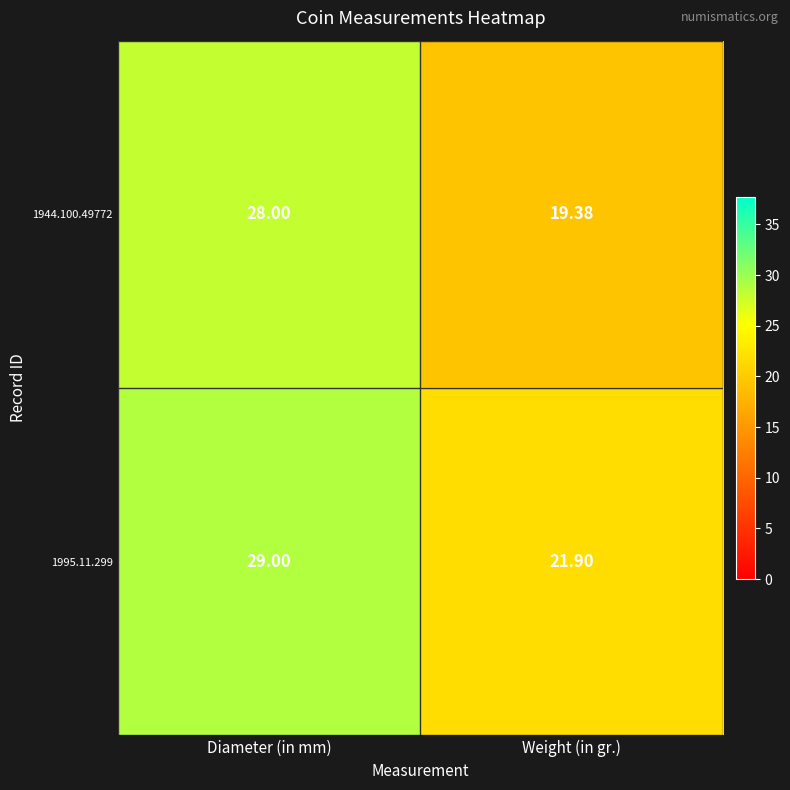

List the labels in order of 1995.11.299 value, largest first.

Diameter (in mm), Weight (in gr.)